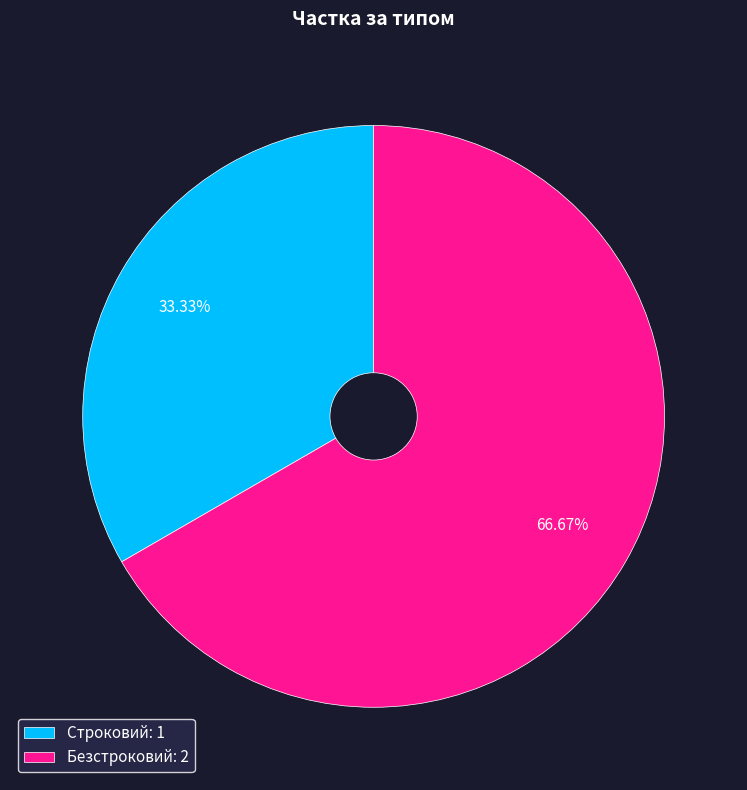

Which category has the smallest portion of the pie?

Строковий